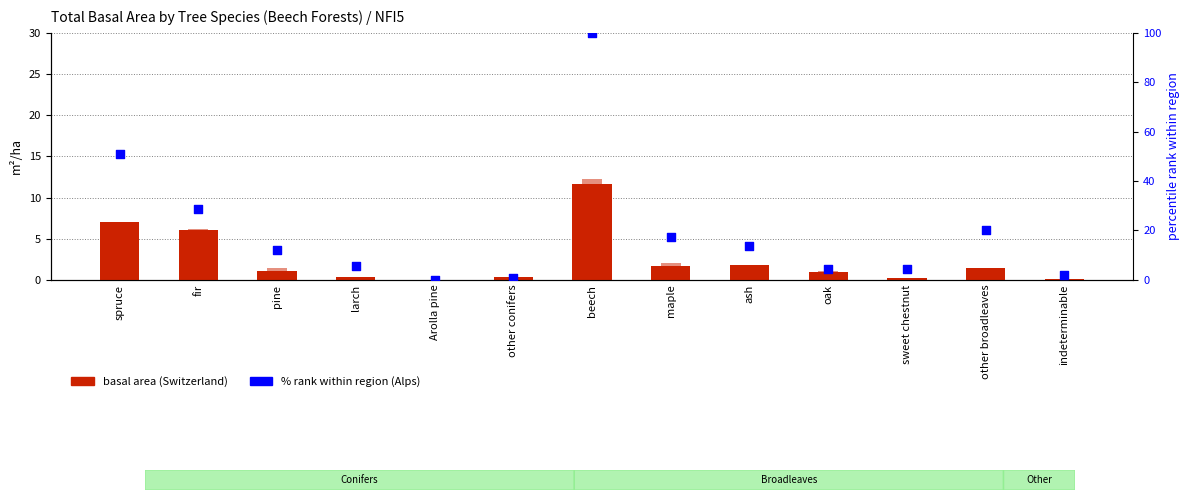

At how many categories does at least one series exceed 75?

1